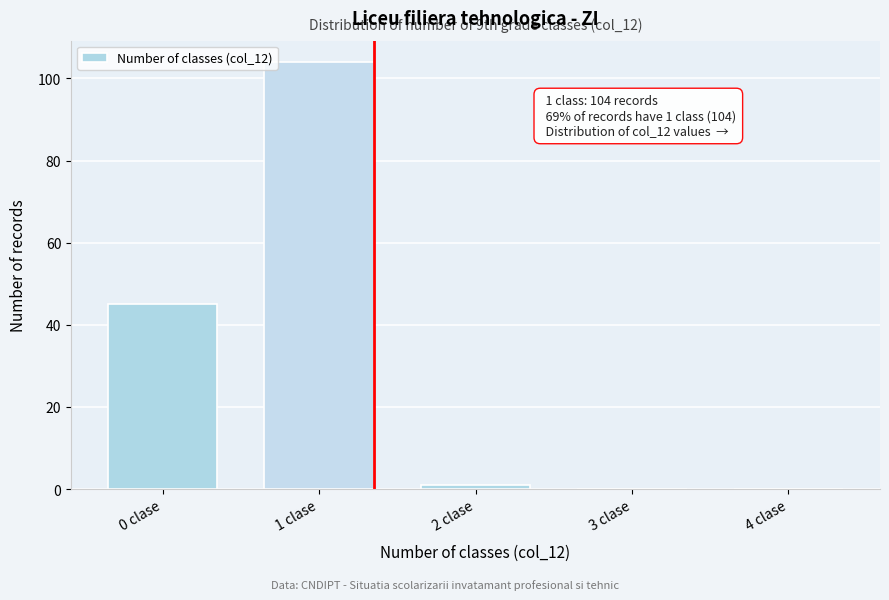

The value at 3 clase is -46. True or false?

False